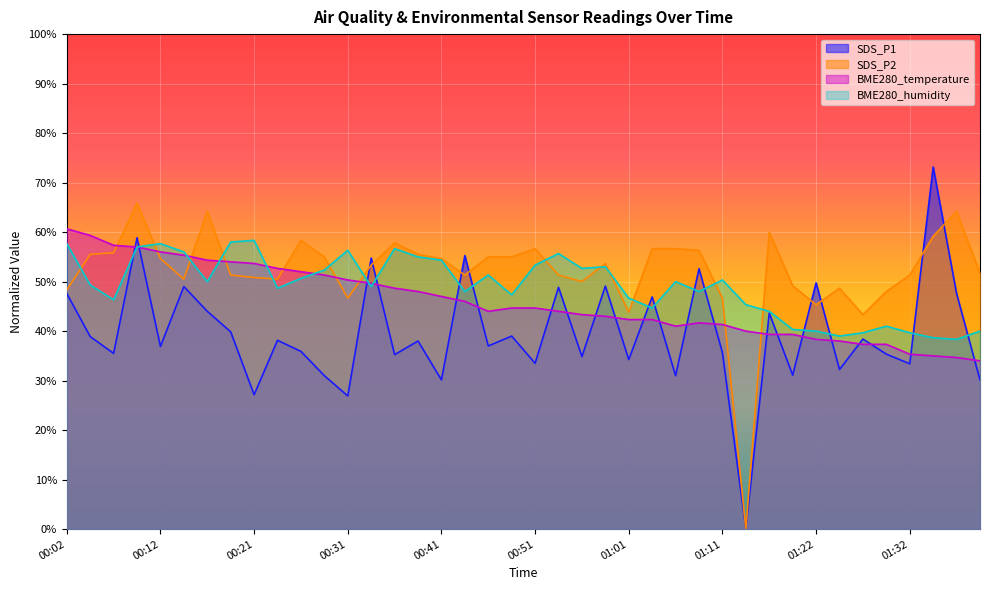

What is the value of the BME280_humidity point at the 19th from the left?

51.3